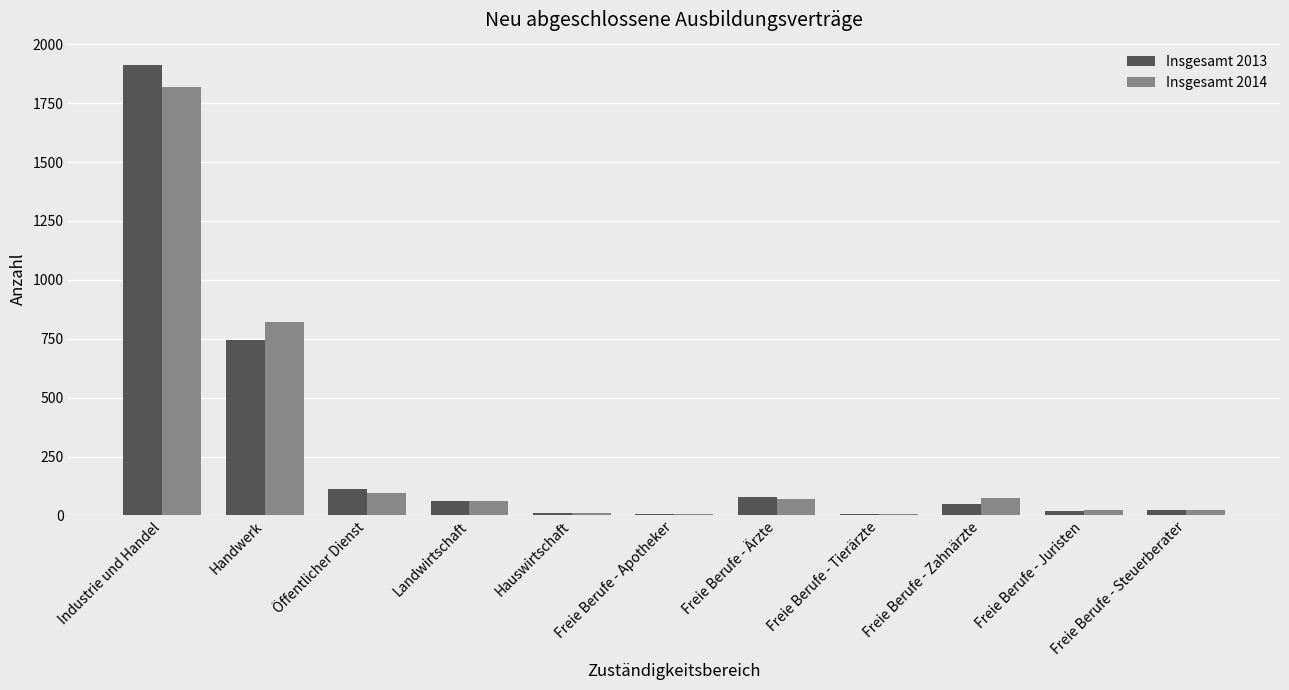

Does the chart contain stacked bars?

No